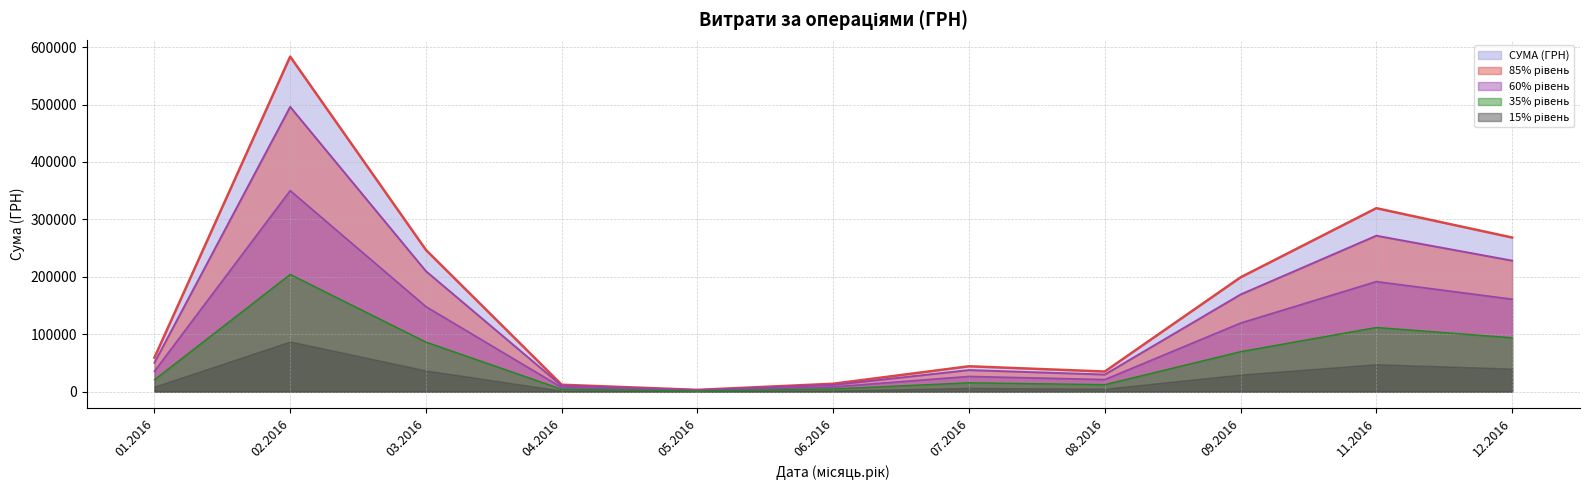

What is the total value across all series at 02.2016?

1721490.4